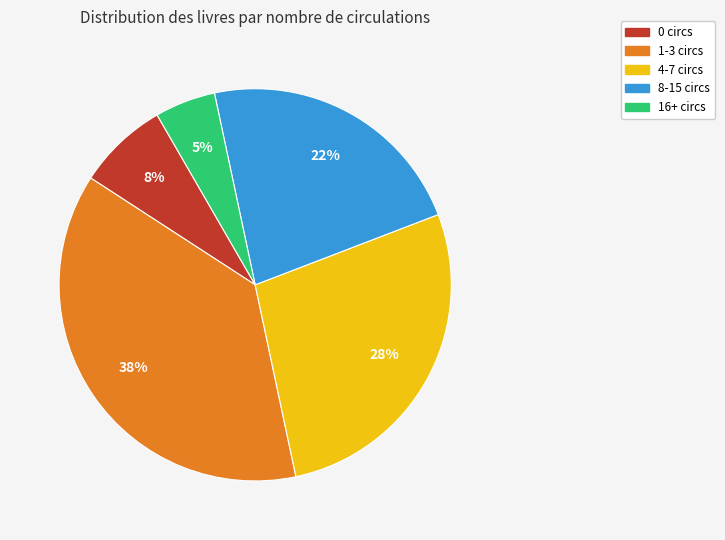

Is it true that 4-7 circs is 28% of the pie?

True